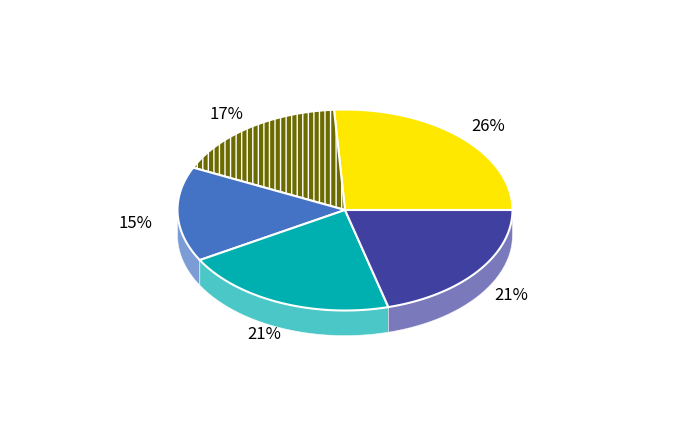

Does any single category account for the majority?

No